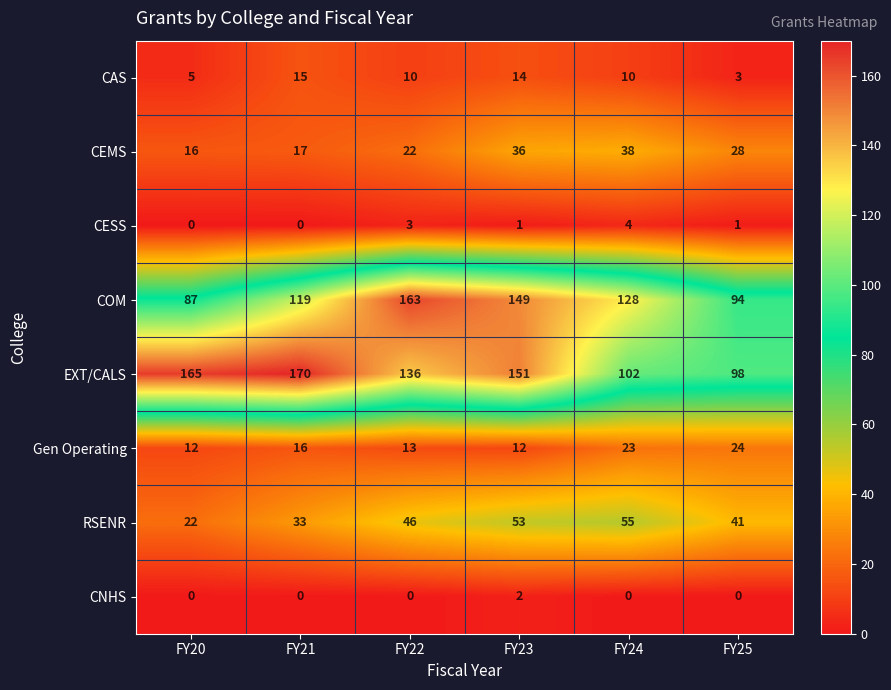

At which category does the chart reach its peak across all series?

FY21